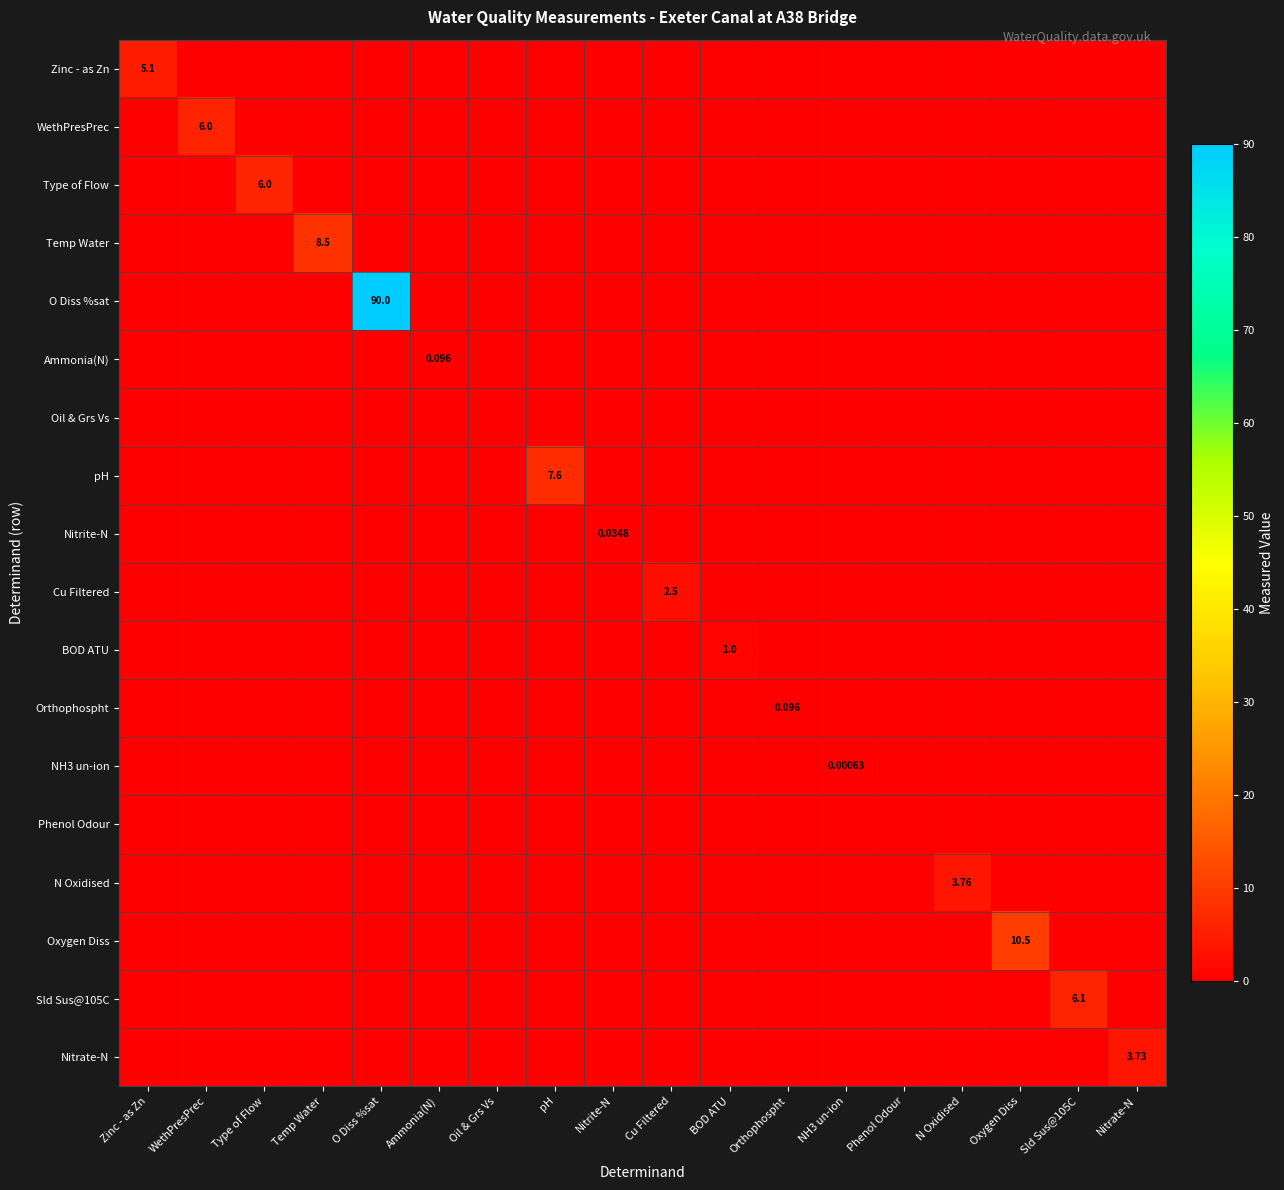

At how many categories does at least one series exceed 45?

1